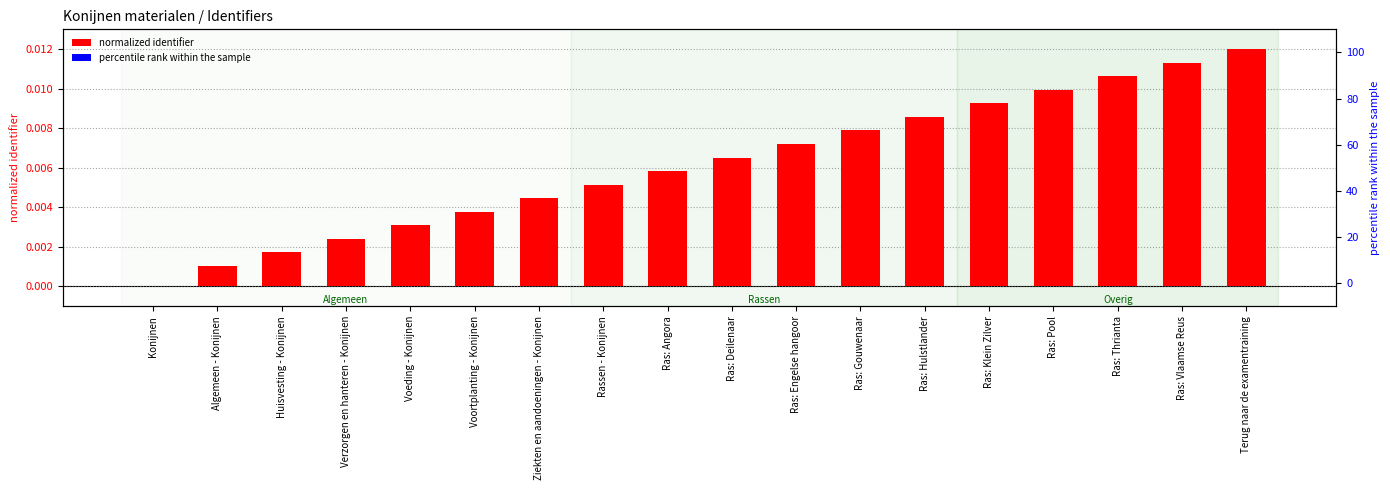

The normalized identifier series shows 0.0 at Ras: Engelse hangoor. True or false?

True